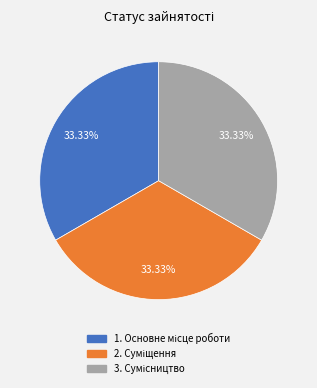

Is there a majority slice in this chart?

No